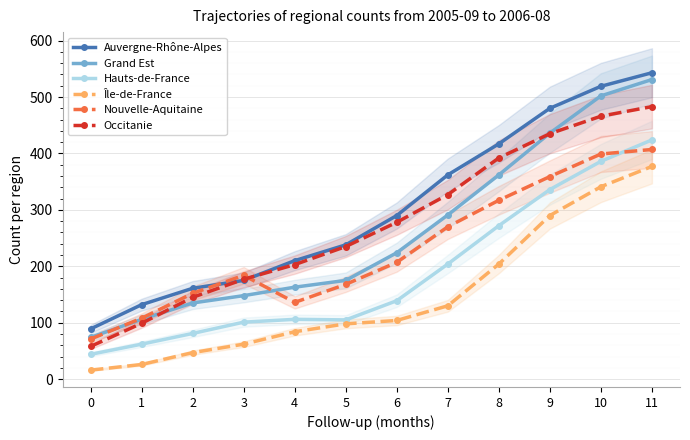

What is the sum of the Grand Est values at 0 and 3?

222